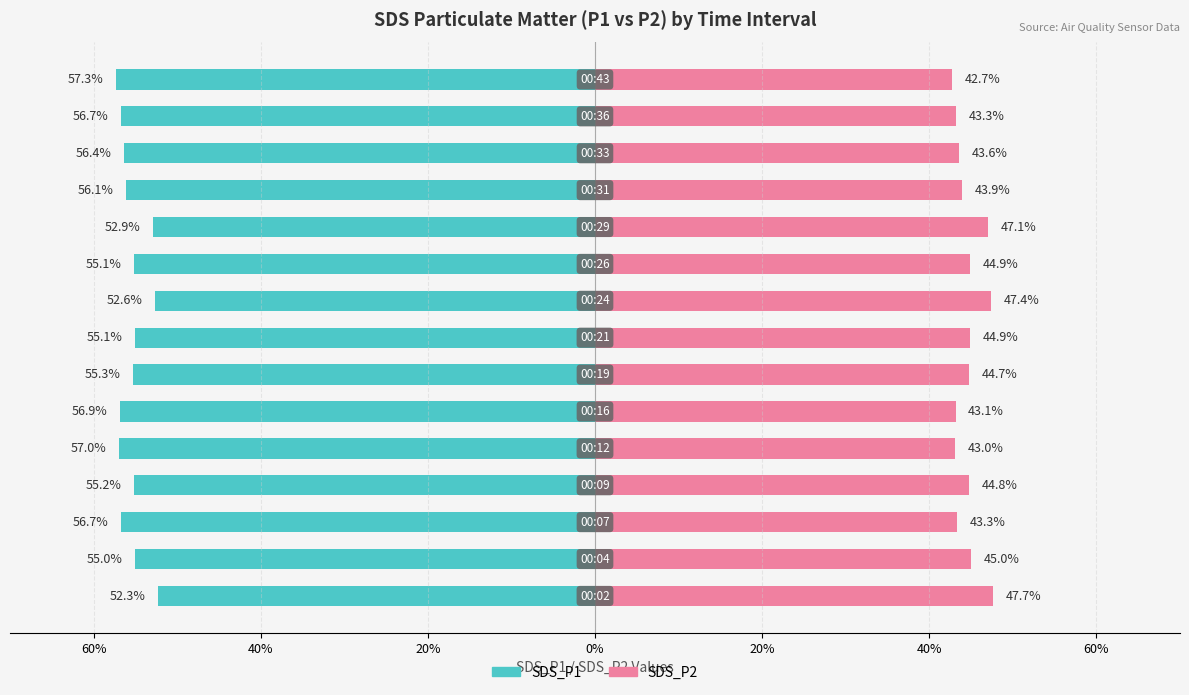

What is the value of the SDS_P1 bar at the 1st from the left?

-52.3